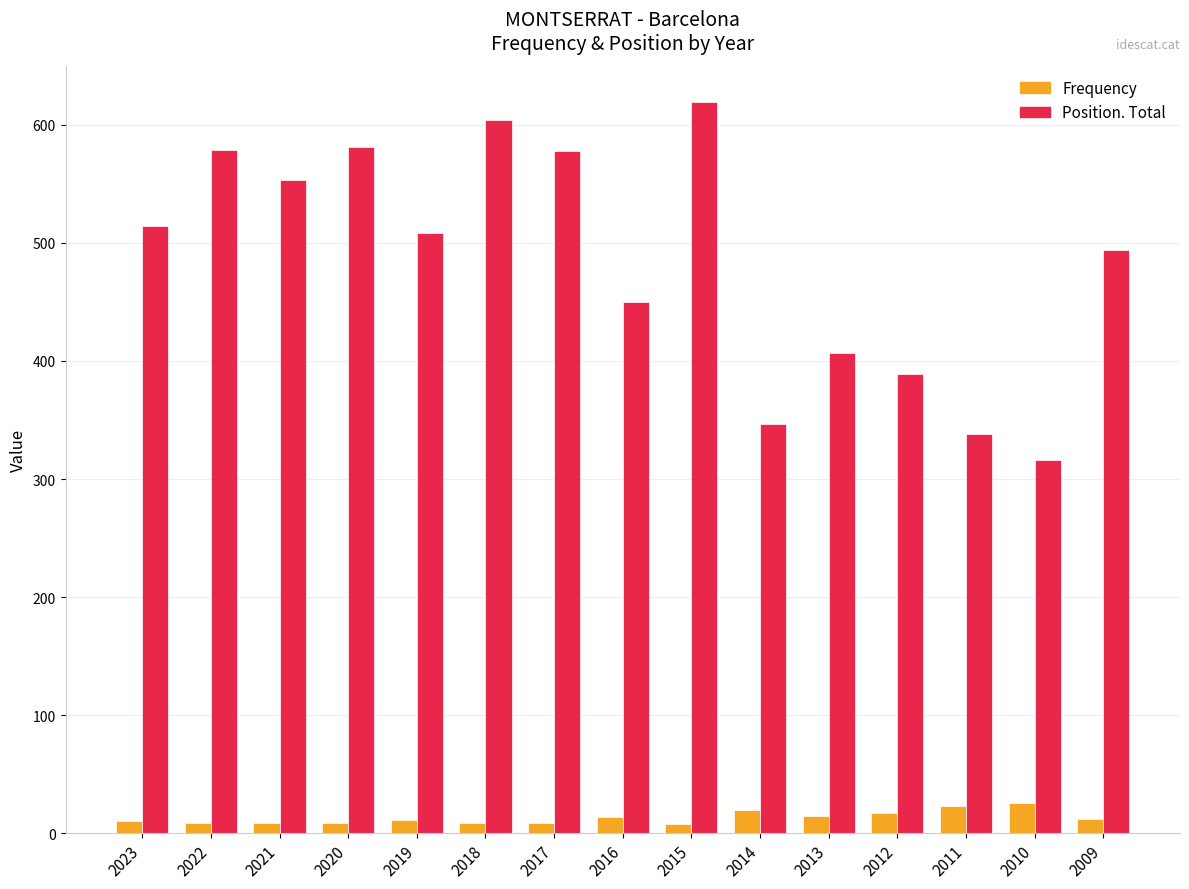

What is the total value across all series at 2010?

342